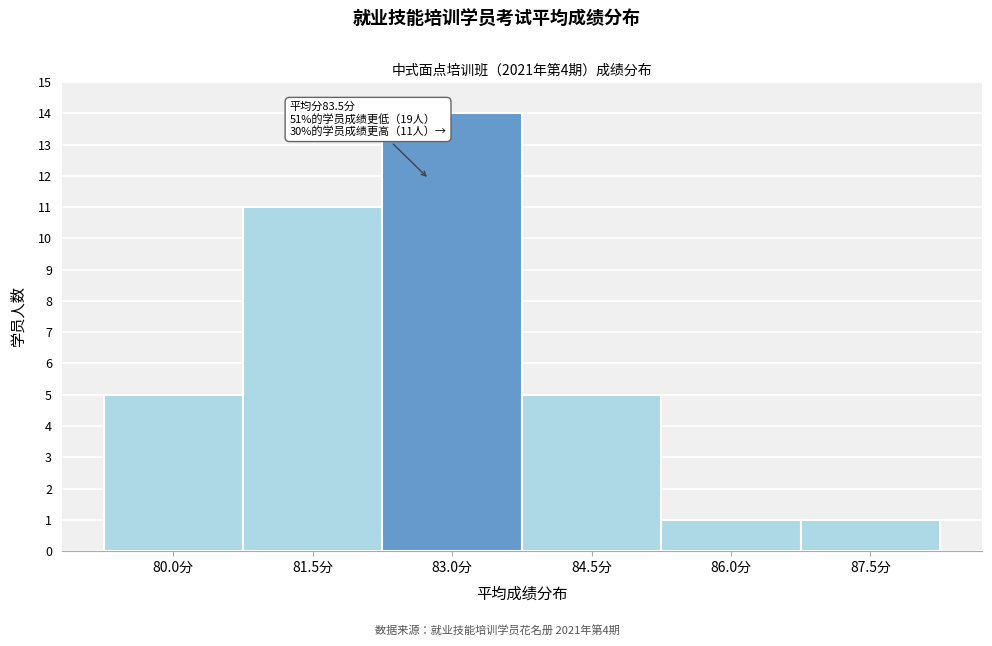

Reading left to right, extract all data points from this chart.

80.0分=5	81.5分=11	83.0分=14	84.5分=5	86.0分=1	87.5分=1